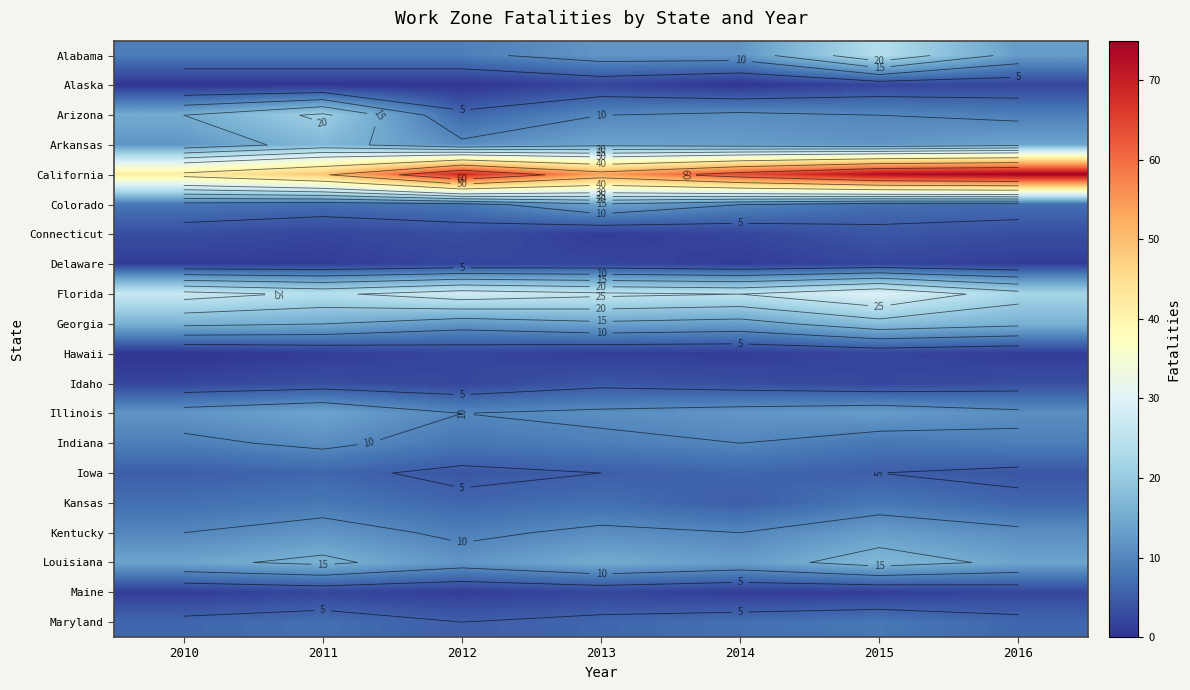

What is the difference between the highest and lowest values at 2011?

49